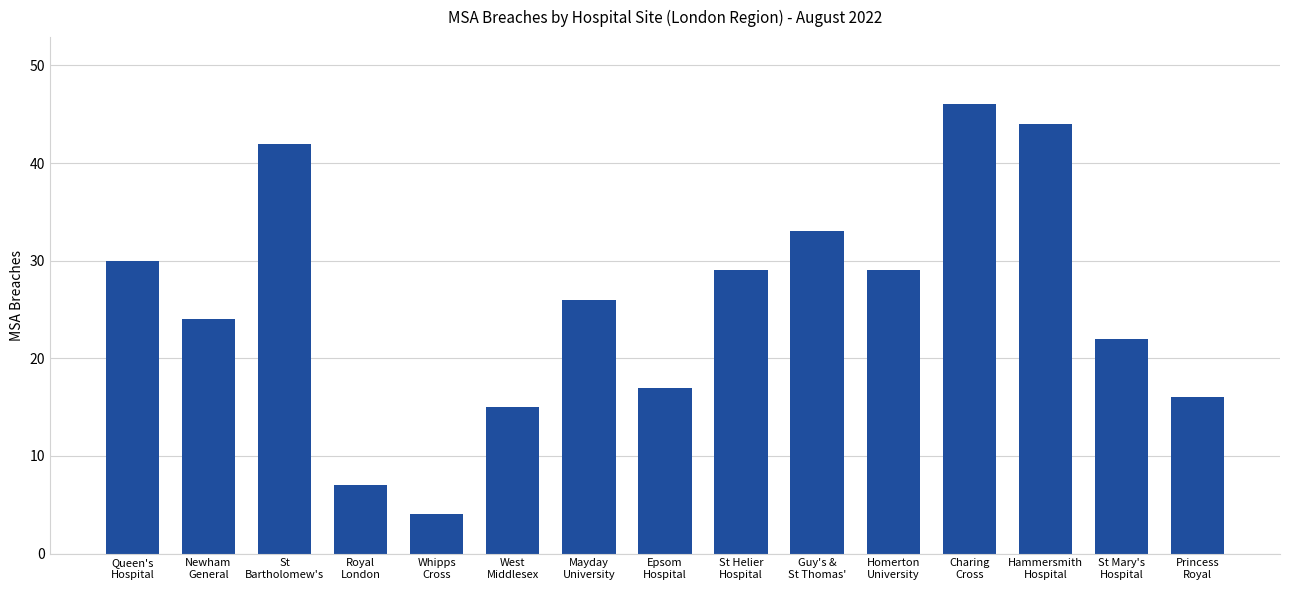

What is the change in value from St Helier
Hospital to Charing
Cross?

+17